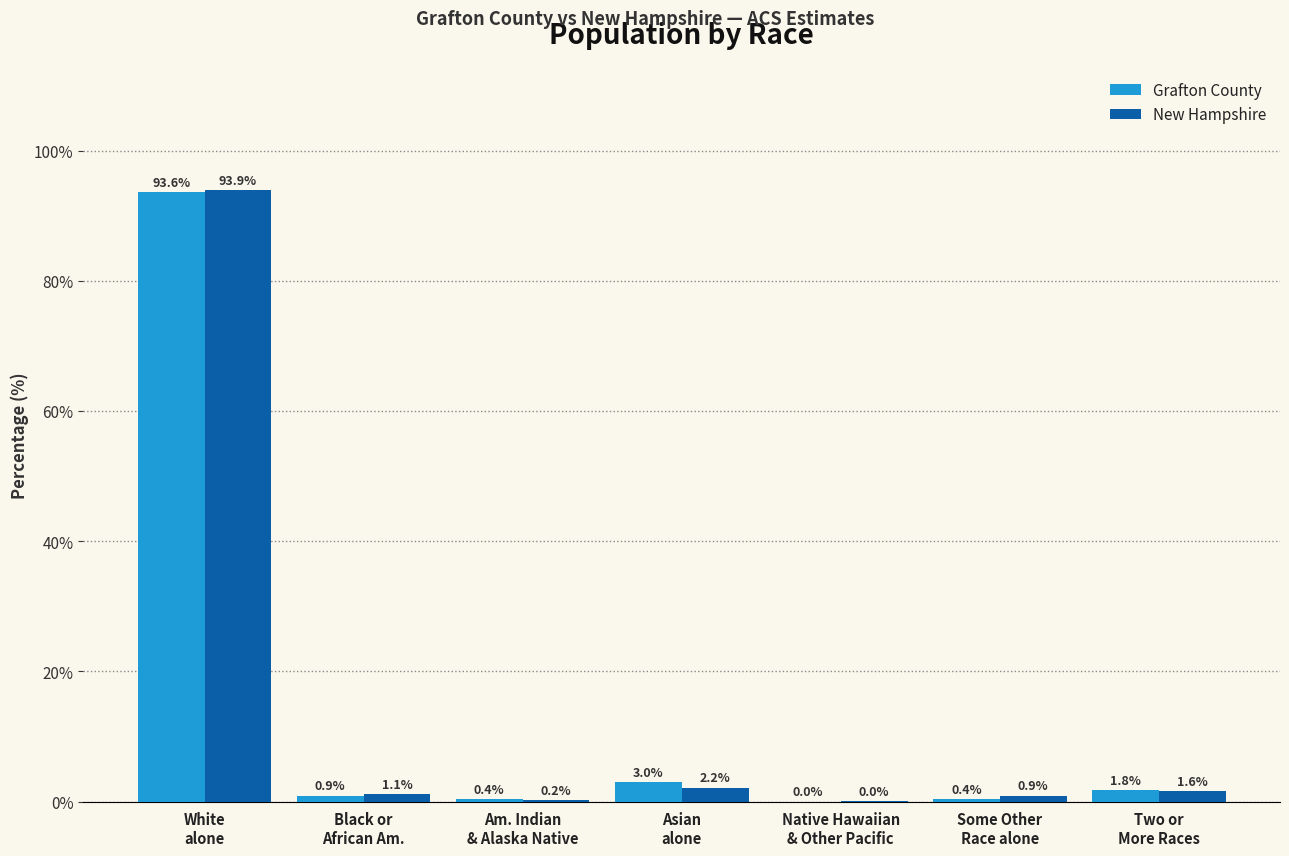

What is the highest value of the Grafton County series?

93.6